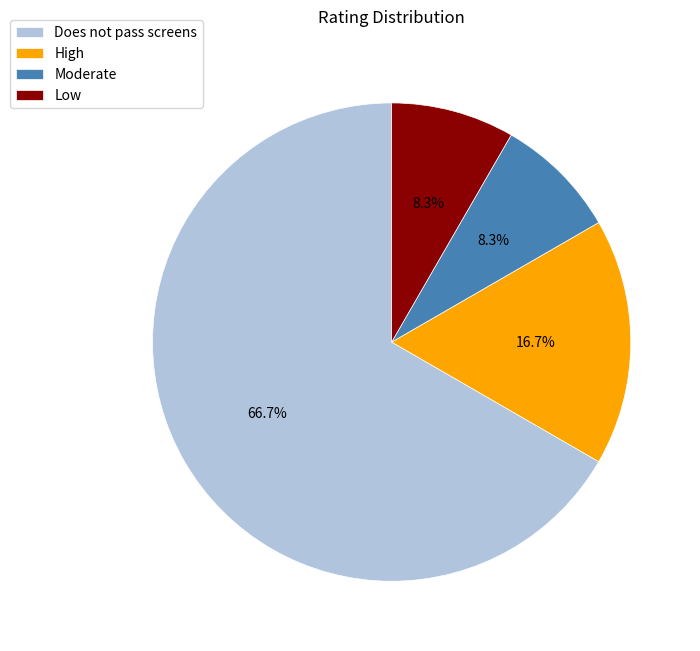

Is Moderate the majority of the pie?

No